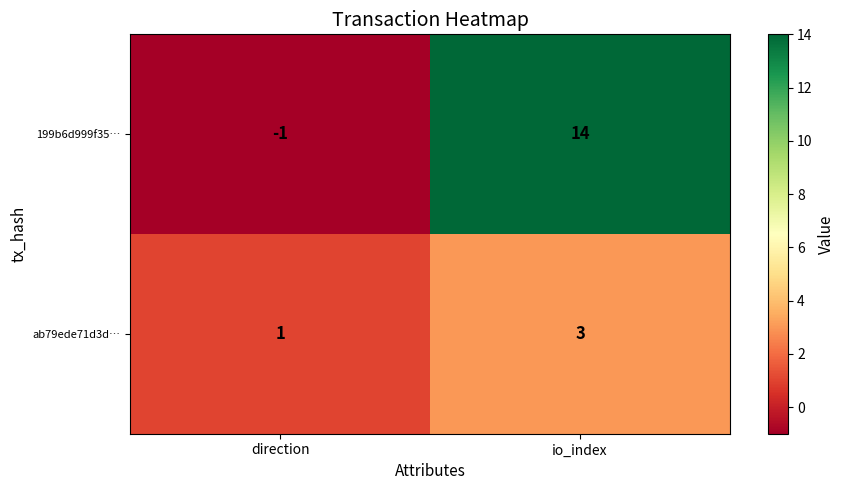

How many negative values does the 199b6d999f35… series have?

1